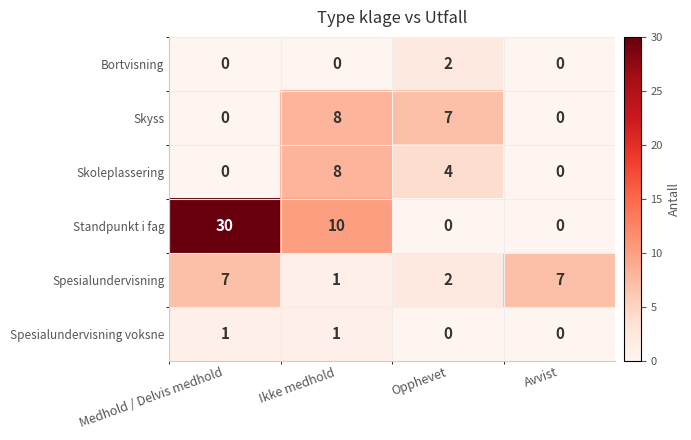

How many Skoleplassering values are between 0 and 8?

4